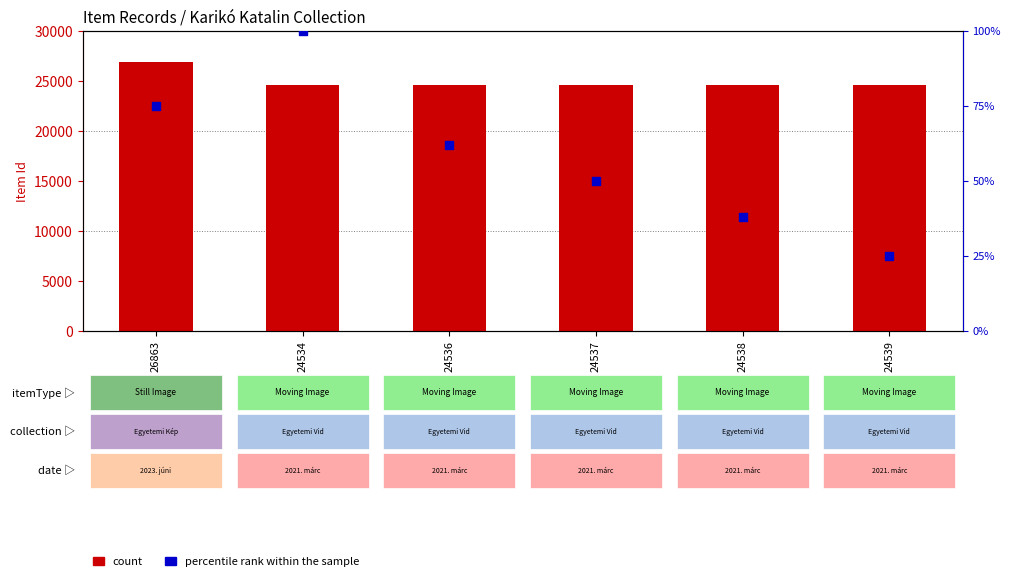

Which series has the largest Y range (max minus min)?

count